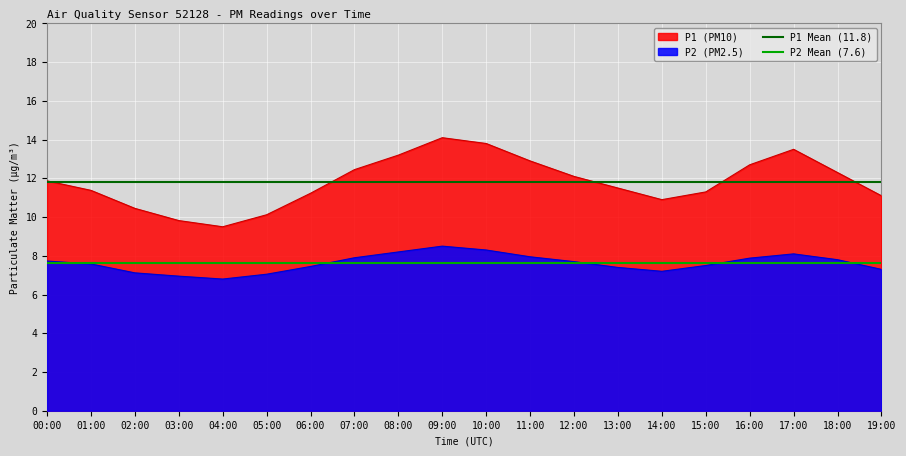

What is the sum of all P1 Mean (11.8) values?

23.6